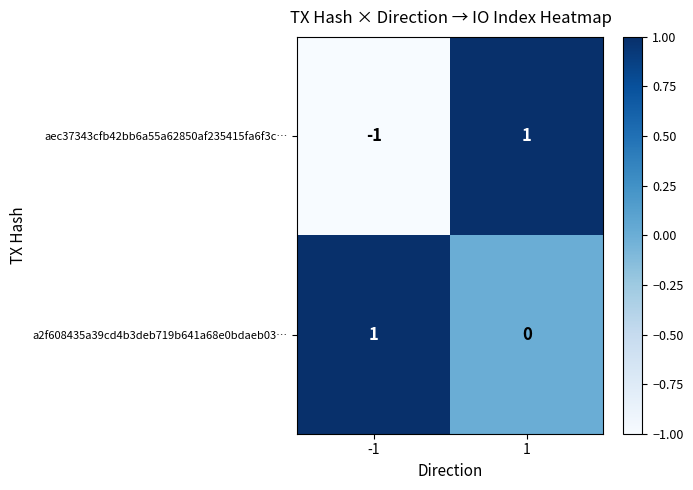

Which series has the largest total across all categories?

a2f608435a39cd4b3deb719b641a68e0bdaeb03…